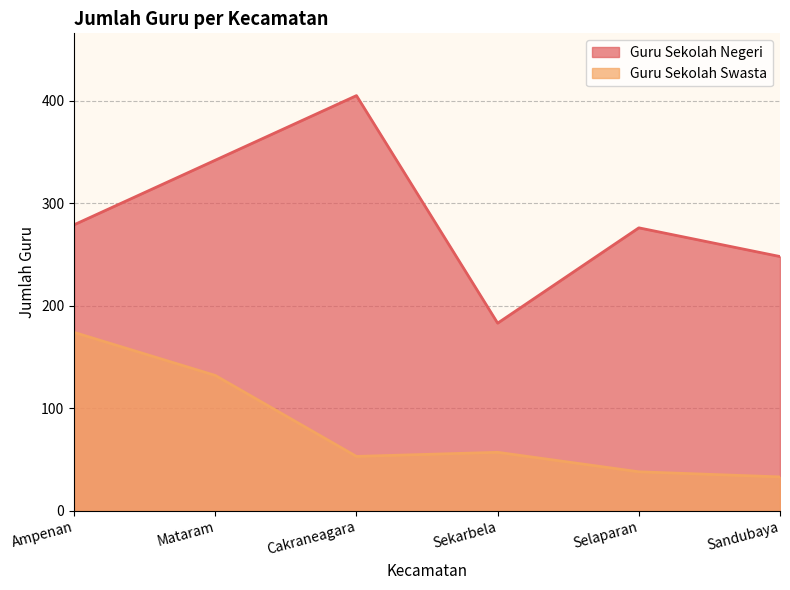

Is the value of Guru Sekolah Negeri at Mataram greater than the value of Guru Sekolah Swasta at Cakraneagara?

Yes